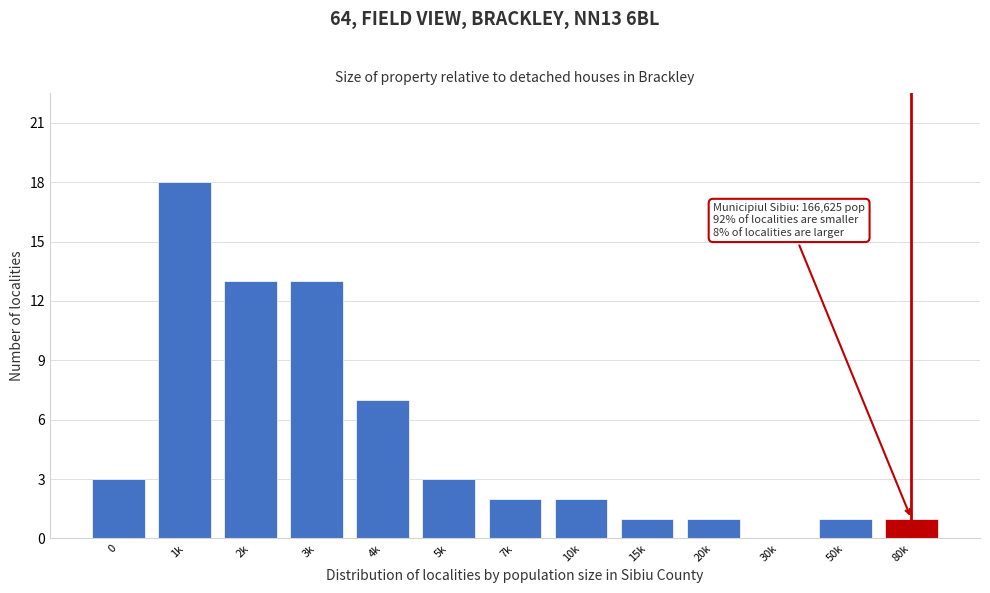

Reading right to left, list all the values displayed in this chart.

80k=1	50k=1	30k=0	20k=1	15k=1	10k=2	7k=2	5k=3	4k=7	3k=13	2k=13	1k=18	0=3